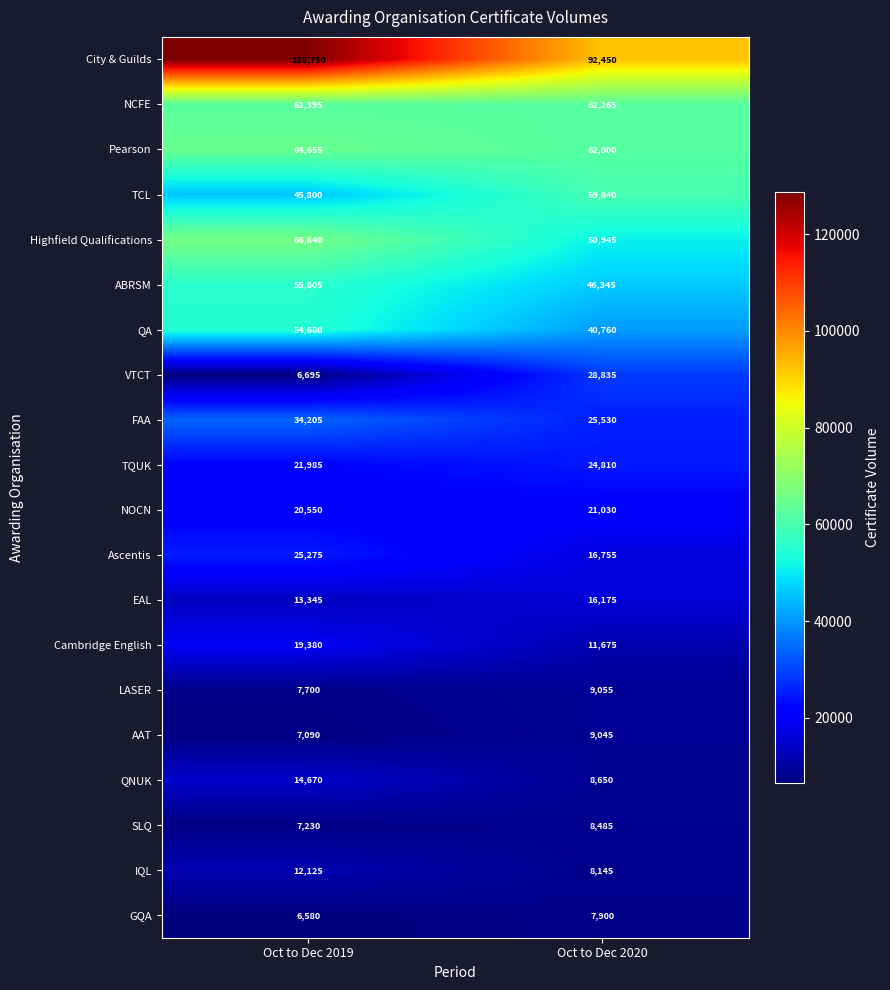

The SLQ series shows 1833 at Oct to Dec 2019. True or false?

False